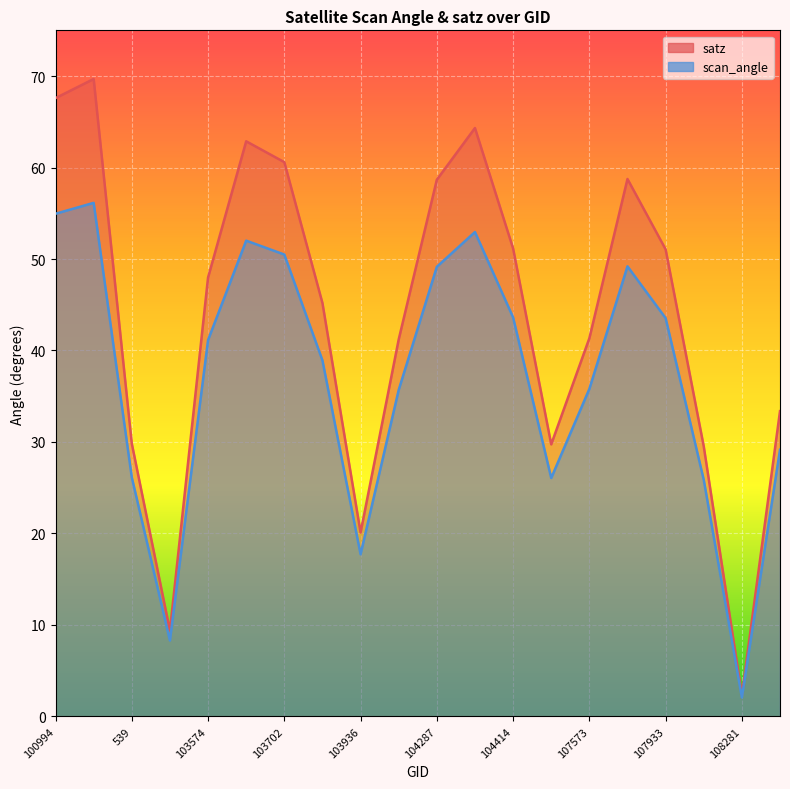

Which series has the largest total across all categories?

satz